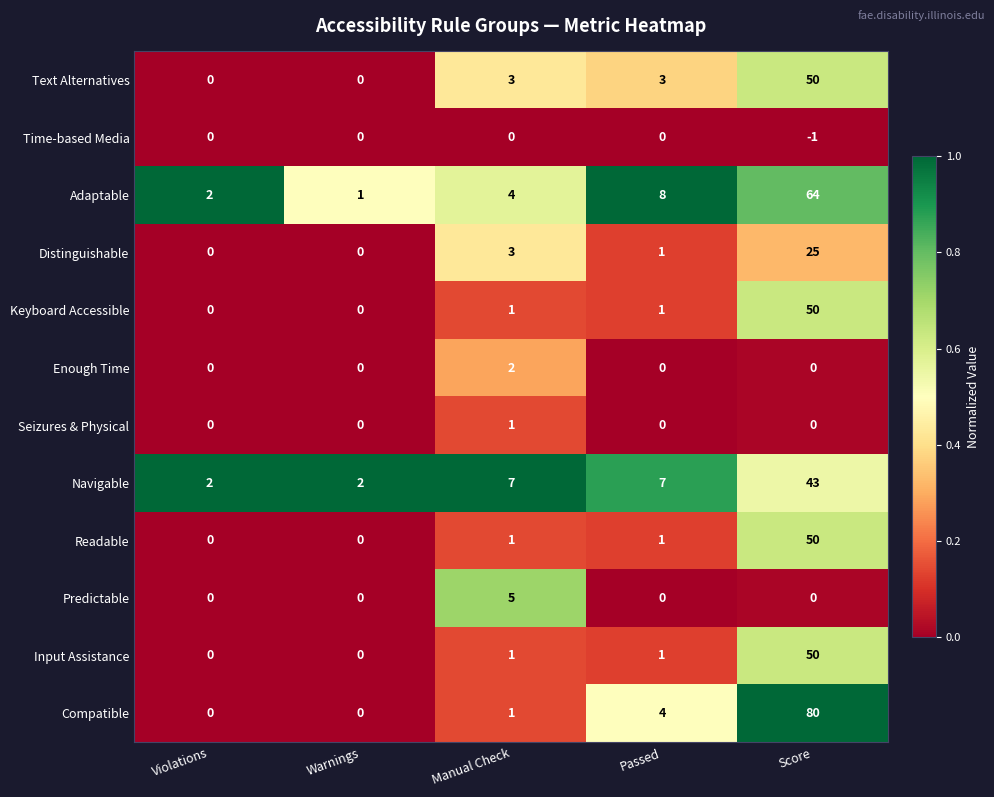

Which series has the largest total across all categories?

Compatible